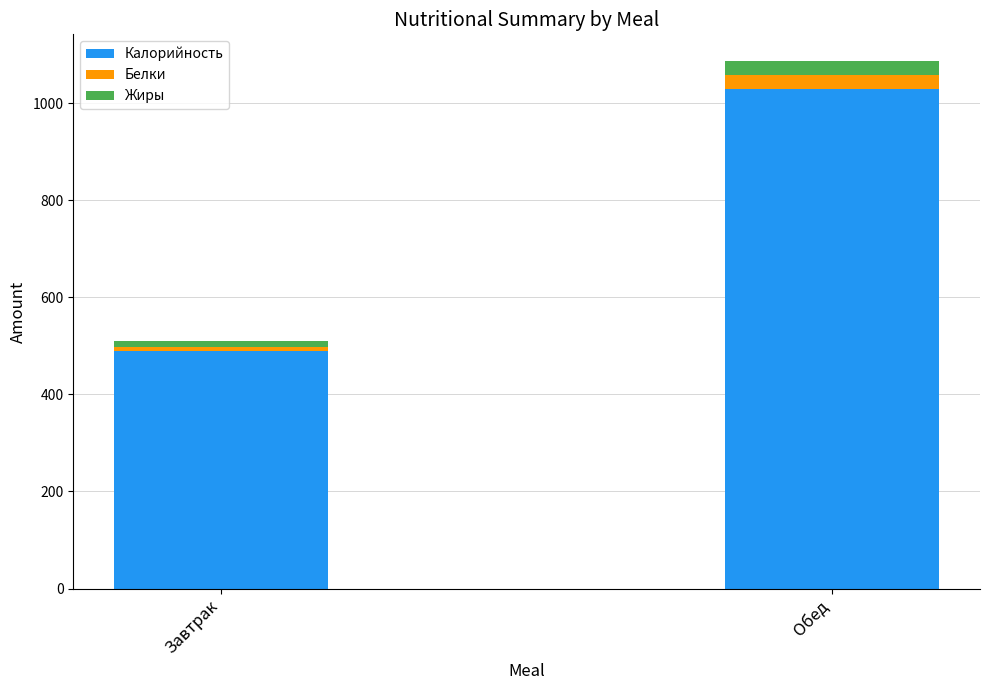

The Калорийность series shows 1030.1 at Обед. True or false?

True